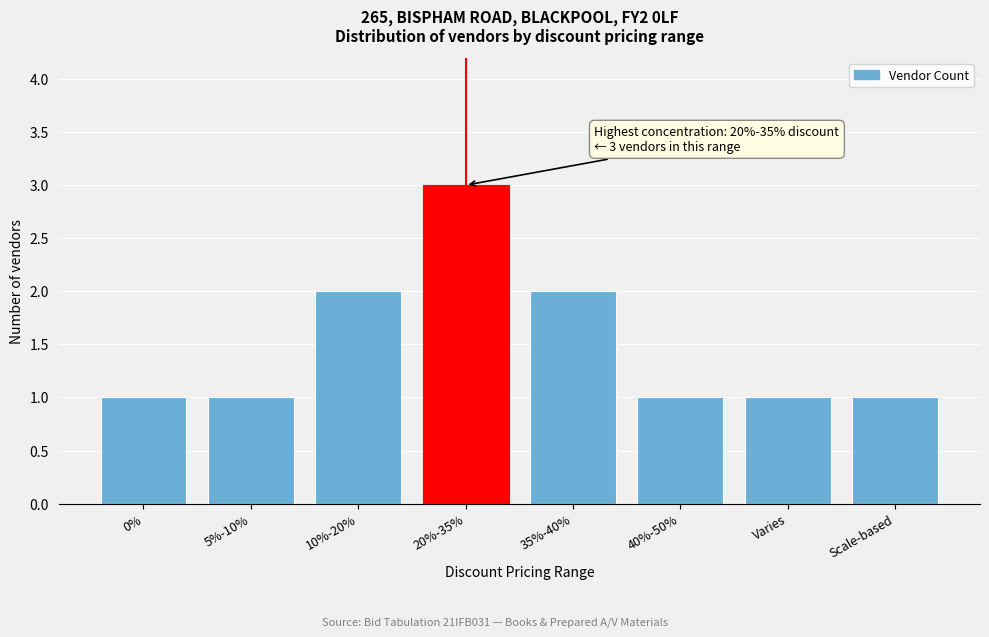

Reading left to right, list all the values displayed in this chart.

0%=1	5%-10%=1	10%-20%=2	20%-35%=3	35%-40%=2	40%-50%=1	Varies=1	Scale-based=1